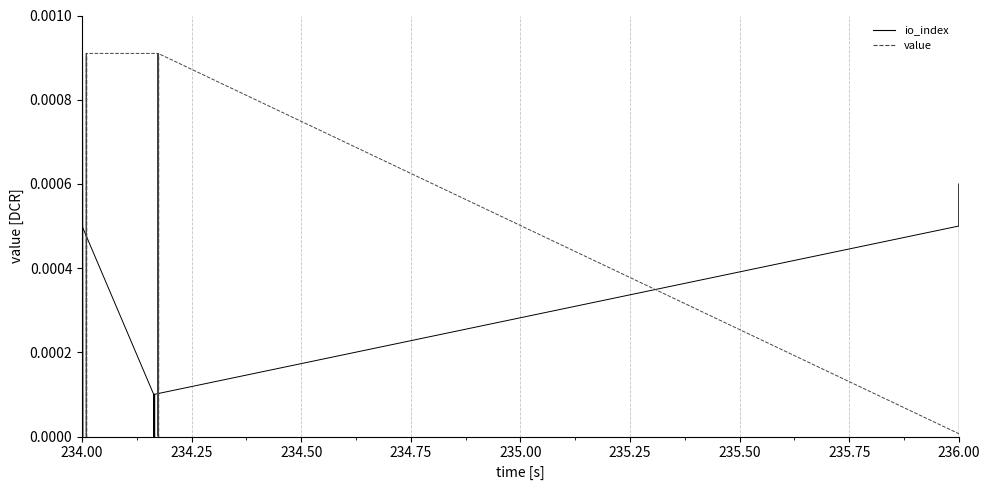

Rank the series by their average value, from lowest to highest.

io_index, value